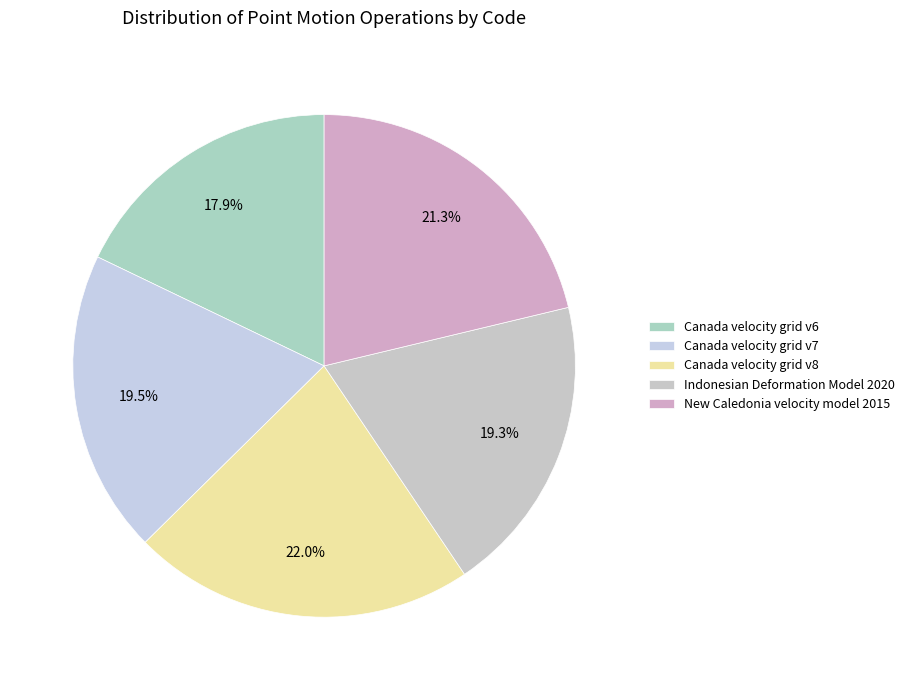

Which category has the smallest portion of the pie?

Canada velocity grid v6